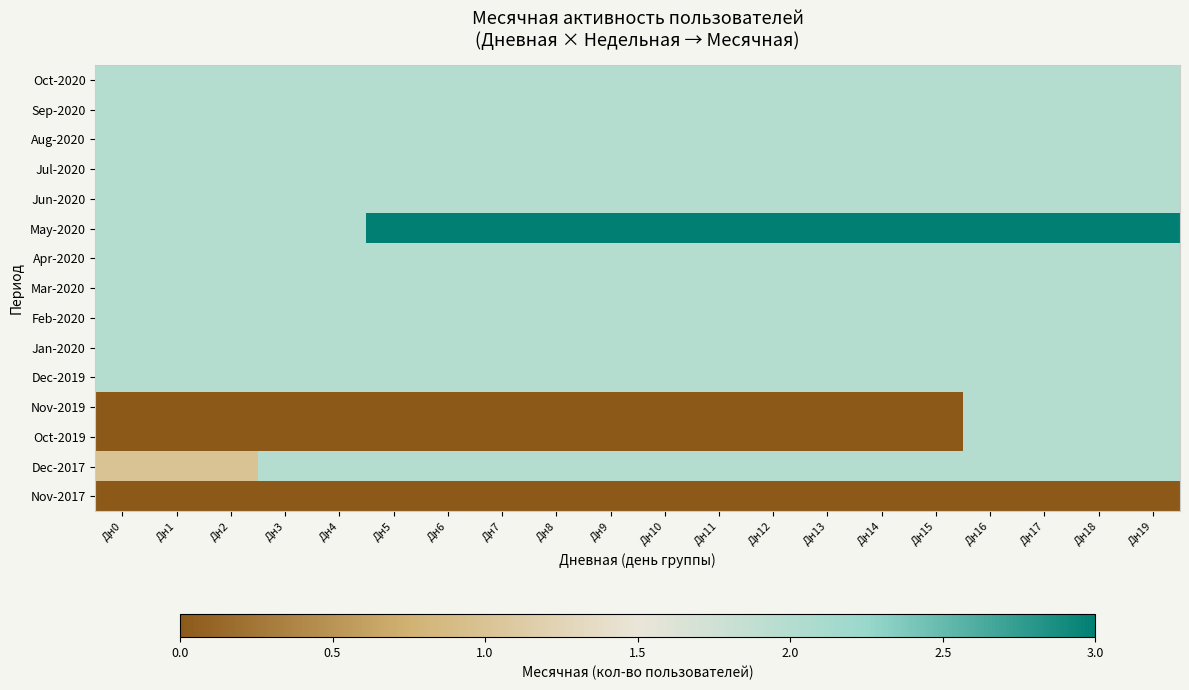

Reading right to left, transcribe all the data shown in this chart.

Oct-2020: Дн19=2	Дн18=2	Дн17=2	Дн16=2	Дн15=2	Дн14=2	Дн13=2	Дн12=2	Дн11=2	Дн10=2	Дн9=2	Дн8=2	Дн7=2	Дн6=2	Дн5=2	Дн4=2	Дн3=2	Дн2=2	Дн1=2	Дн0=2
Sep-2020: Дн19=2	Дн18=2	Дн17=2	Дн16=2	Дн15=2	Дн14=2	Дн13=2	Дн12=2	Дн11=2	Дн10=2	Дн9=2	Дн8=2	Дн7=2	Дн6=2	Дн5=2	Дн4=2	Дн3=2	Дн2=2	Дн1=2	Дн0=2
Aug-2020: Дн19=2	Дн18=2	Дн17=2	Дн16=2	Дн15=2	Дн14=2	Дн13=2	Дн12=2	Дн11=2	Дн10=2	Дн9=2	Дн8=2	Дн7=2	Дн6=2	Дн5=2	Дн4=2	Дн3=2	Дн2=2	Дн1=2	Дн0=2
Jul-2020: Дн19=2	Дн18=2	Дн17=2	Дн16=2	Дн15=2	Дн14=2	Дн13=2	Дн12=2	Дн11=2	Дн10=2	Дн9=2	Дн8=2	Дн7=2	Дн6=2	Дн5=2	Дн4=2	Дн3=2	Дн2=2	Дн1=2	Дн0=2
Jun-2020: Дн19=2	Дн18=2	Дн17=2	Дн16=2	Дн15=2	Дн14=2	Дн13=2	Дн12=2	Дн11=2	Дн10=2	Дн9=2	Дн8=2	Дн7=2	Дн6=2	Дн5=2	Дн4=2	Дн3=2	Дн2=2	Дн1=2	Дн0=2
May-2020: Дн19=3	Дн18=3	Дн17=3	Дн16=3	Дн15=3	Дн14=3	Дн13=3	Дн12=3	Дн11=3	Дн10=3	Дн9=3	Дн8=3	Дн7=3	Дн6=3	Дн5=3	Дн4=2	Дн3=2	Дн2=2	Дн1=2	Дн0=2
Apr-2020: Дн19=2	Дн18=2	Дн17=2	Дн16=2	Дн15=2	Дн14=2	Дн13=2	Дн12=2	Дн11=2	Дн10=2	Дн9=2	Дн8=2	Дн7=2	Дн6=2	Дн5=2	Дн4=2	Дн3=2	Дн2=2	Дн1=2	Дн0=2
Mar-2020: Дн19=2	Дн18=2	Дн17=2	Дн16=2	Дн15=2	Дн14=2	Дн13=2	Дн12=2	Дн11=2	Дн10=2	Дн9=2	Дн8=2	Дн7=2	Дн6=2	Дн5=2	Дн4=2	Дн3=2	Дн2=2	Дн1=2	Дн0=2
Feb-2020: Дн19=2	Дн18=2	Дн17=2	Дн16=2	Дн15=2	Дн14=2	Дн13=2	Дн12=2	Дн11=2	Дн10=2	Дн9=2	Дн8=2	Дн7=2	Дн6=2	Дн5=2	Дн4=2	Дн3=2	Дн2=2	Дн1=2	Дн0=2
Jan-2020: Дн19=2	Дн18=2	Дн17=2	Дн16=2	Дн15=2	Дн14=2	Дн13=2	Дн12=2	Дн11=2	Дн10=2	Дн9=2	Дн8=2	Дн7=2	Дн6=2	Дн5=2	Дн4=2	Дн3=2	Дн2=2	Дн1=2	Дн0=2
Dec-2019: Дн19=2	Дн18=2	Дн17=2	Дн16=2	Дн15=2	Дн14=2	Дн13=2	Дн12=2	Дн11=2	Дн10=2	Дн9=2	Дн8=2	Дн7=2	Дн6=2	Дн5=2	Дн4=2	Дн3=2	Дн2=2	Дн1=2	Дн0=2
Nov-2019: Дн19=2	Дн18=2	Дн17=2	Дн16=2	Дн15=0	Дн14=0	Дн13=0	Дн12=0	Дн11=0	Дн10=0	Дн9=0	Дн8=0	Дн7=0	Дн6=0	Дн5=0	Дн4=0	Дн3=0	Дн2=0	Дн1=0	Дн0=0
Oct-2019: Дн19=2	Дн18=2	Дн17=2	Дн16=2	Дн15=0	Дн14=0	Дн13=0	Дн12=0	Дн11=0	Дн10=0	Дн9=0	Дн8=0	Дн7=0	Дн6=0	Дн5=0	Дн4=0	Дн3=0	Дн2=0	Дн1=0	Дн0=0
Dec-2017: Дн19=2	Дн18=2	Дн17=2	Дн16=2	Дн15=2	Дн14=2	Дн13=2	Дн12=2	Дн11=2	Дн10=2	Дн9=2	Дн8=2	Дн7=2	Дн6=2	Дн5=2	Дн4=2	Дн3=2	Дн2=1	Дн1=1	Дн0=1
Nov-2017: Дн19=0	Дн18=0	Дн17=0	Дн16=0	Дн15=0	Дн14=0	Дн13=0	Дн12=0	Дн11=0	Дн10=0	Дн9=0	Дн8=0	Дн7=0	Дн6=0	Дн5=0	Дн4=0	Дн3=0	Дн2=0	Дн1=0	Дн0=0